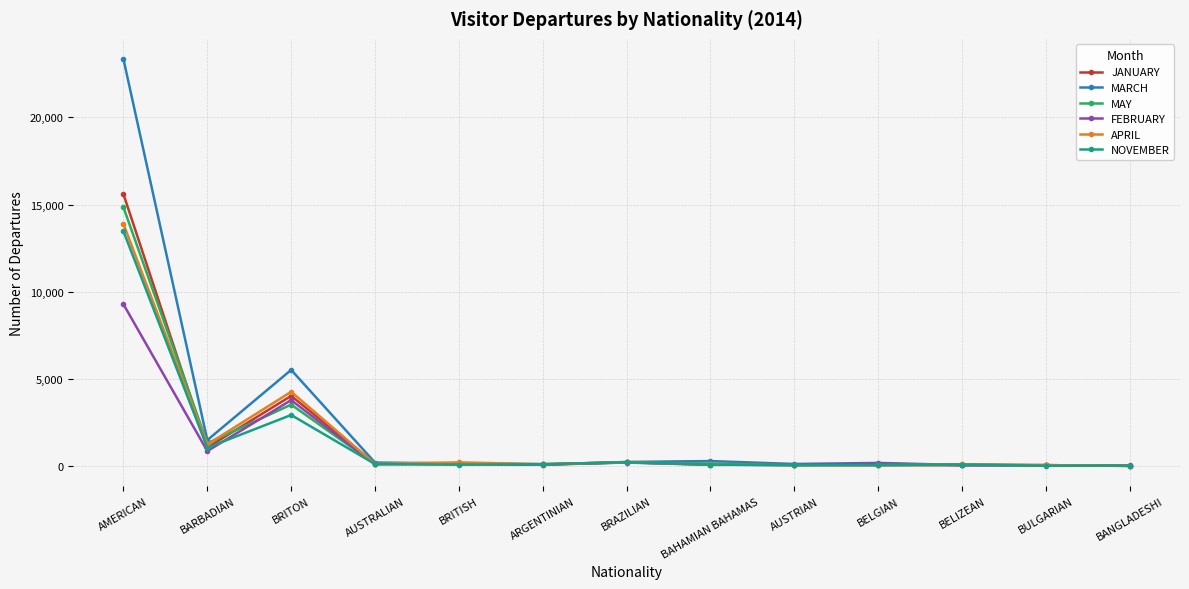

Which series has the widest spread of values?

MARCH